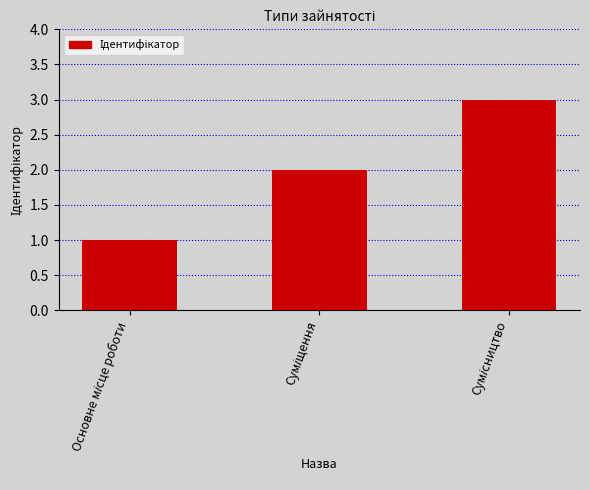

What is the greatest value displayed?

3